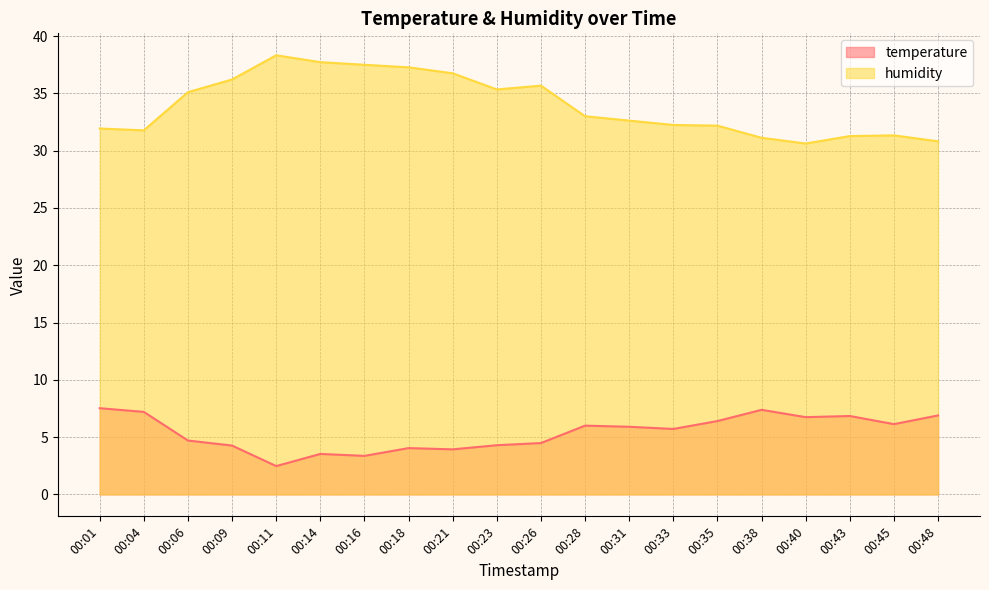

What is the minimum value shown in the chart?

2.5